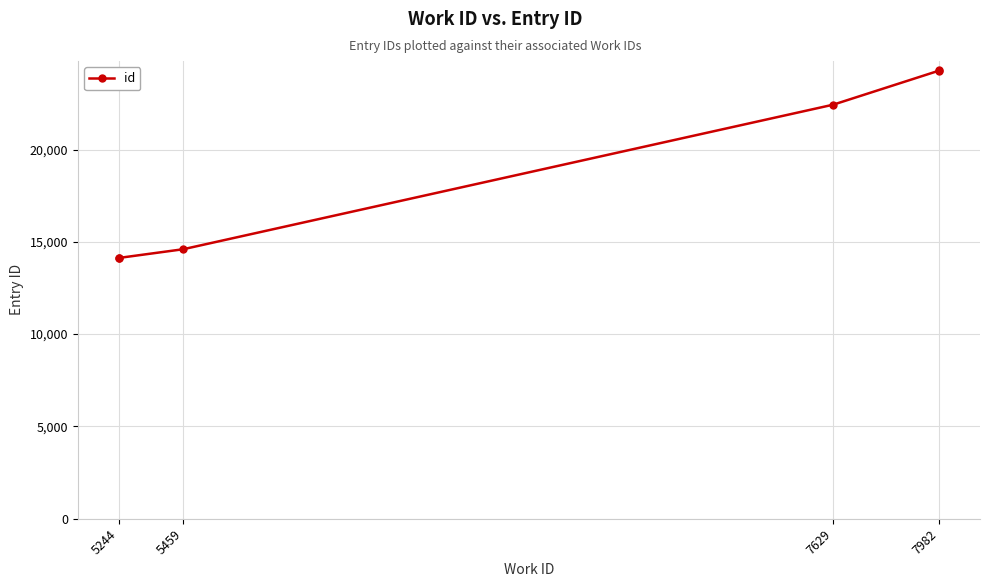

Where does the data first go above 22429?

7982